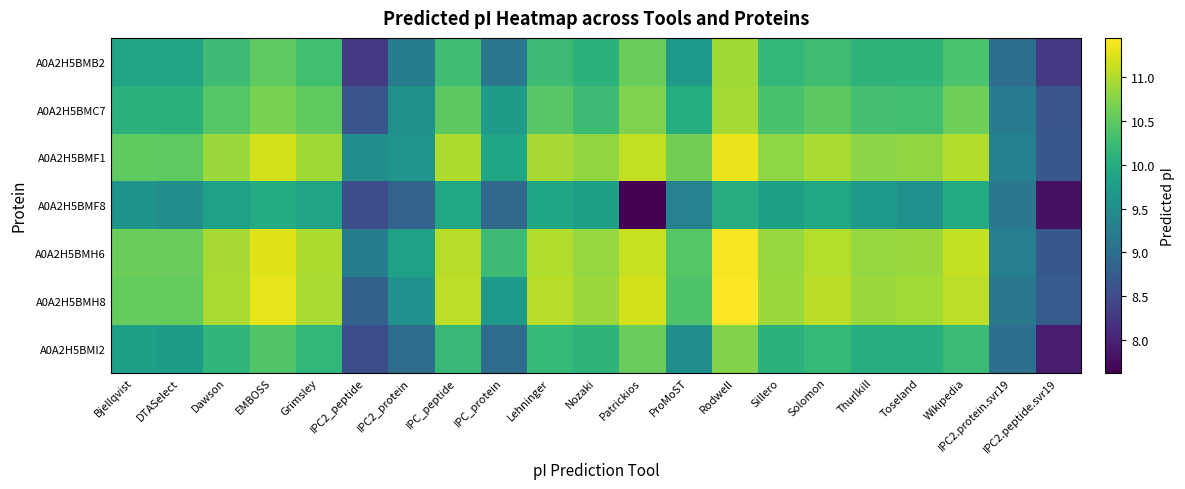

What is the total value across all series at IPC2_protein?

65.6